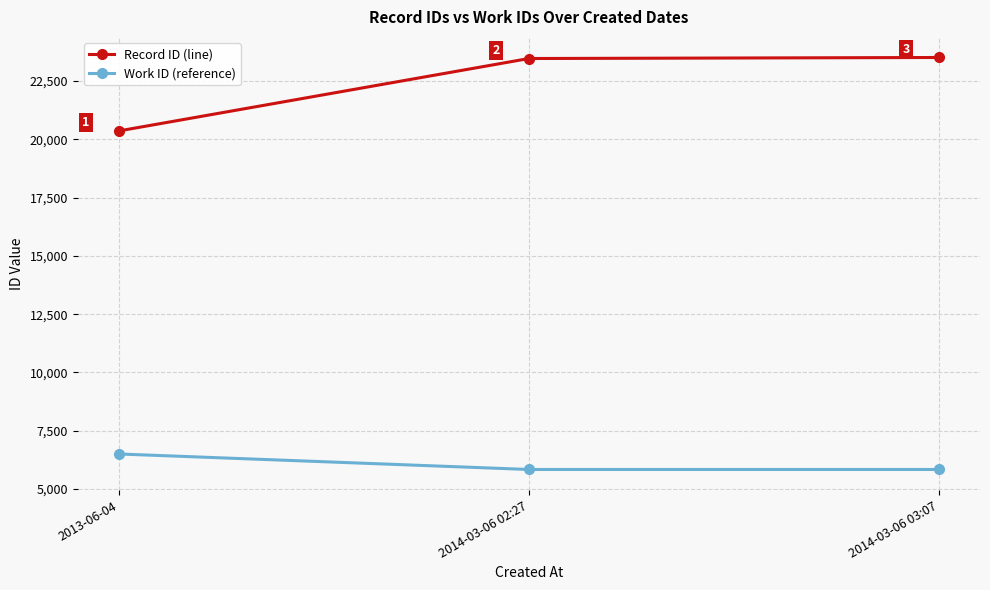

How many series are shown in this chart?

2